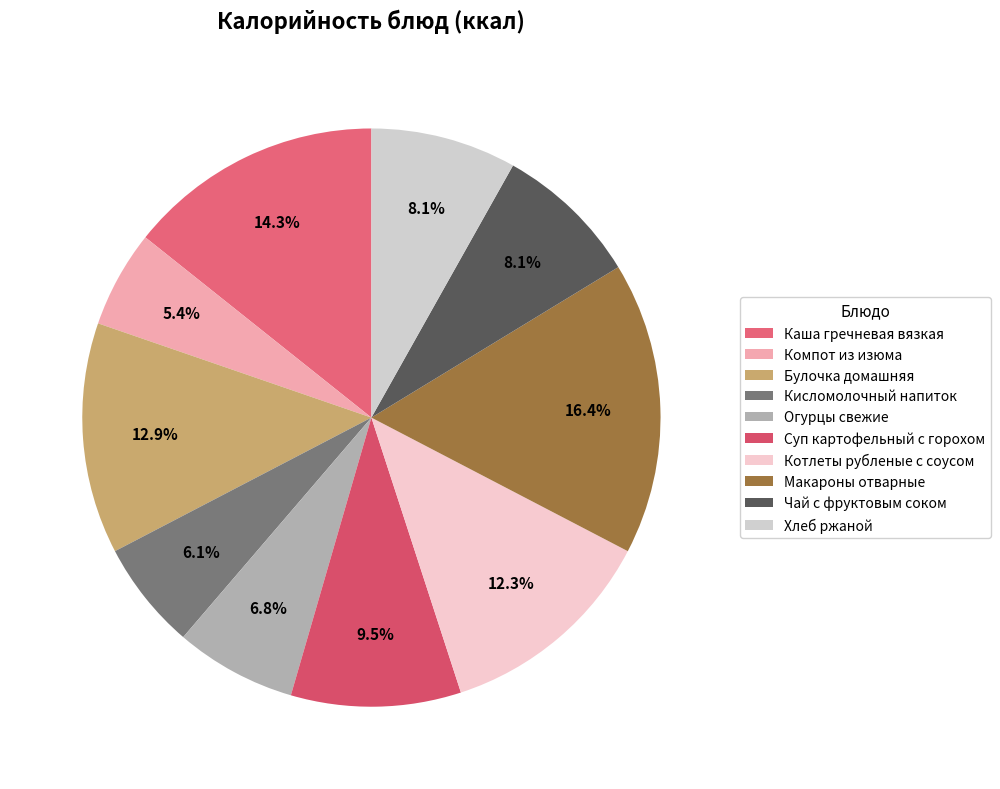

How many segments does this pie chart have?

10